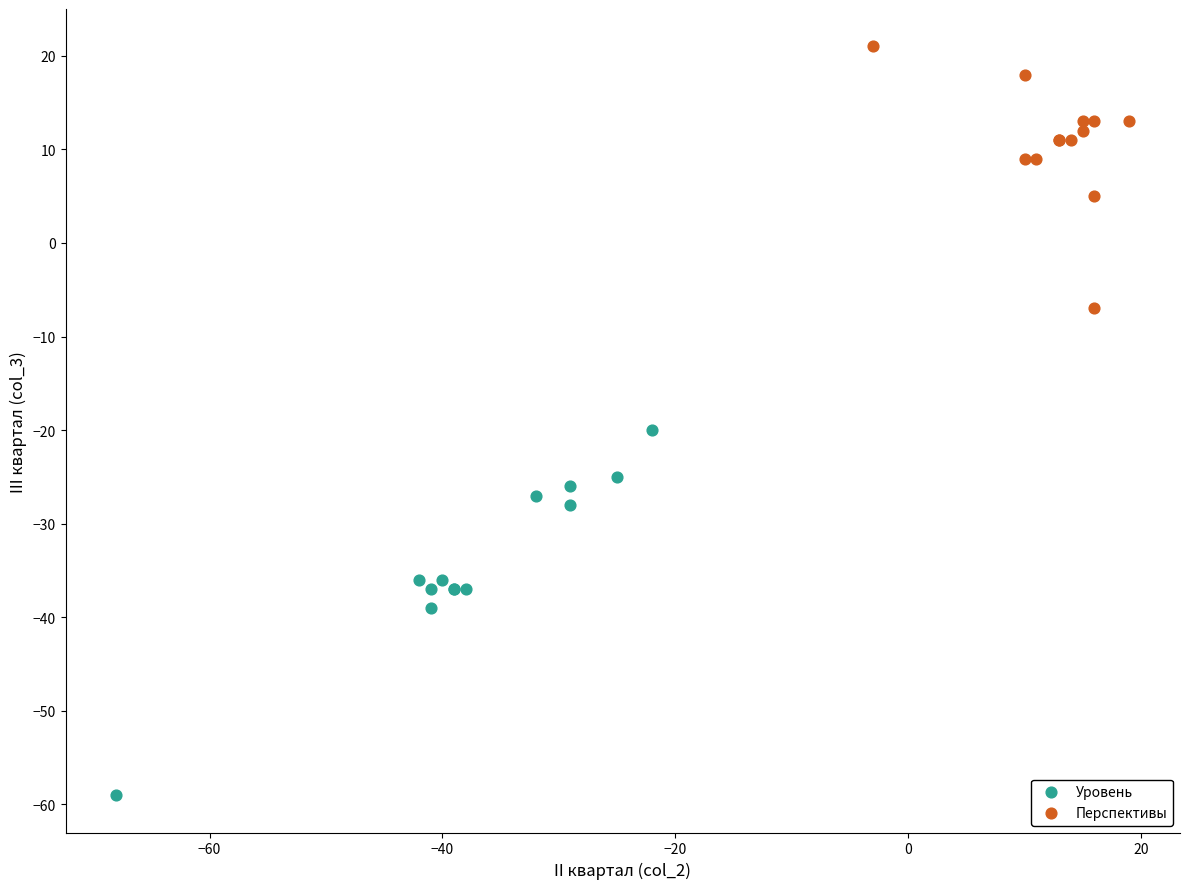

Which series contains the lowest Y value?

Уровень